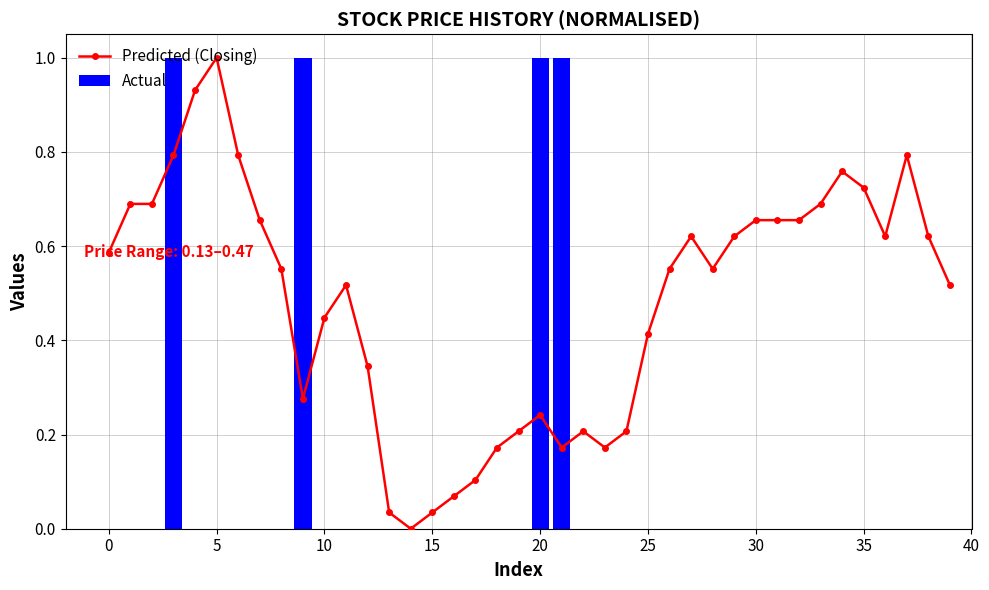

Which label corresponds to the smallest value in the chart?

14